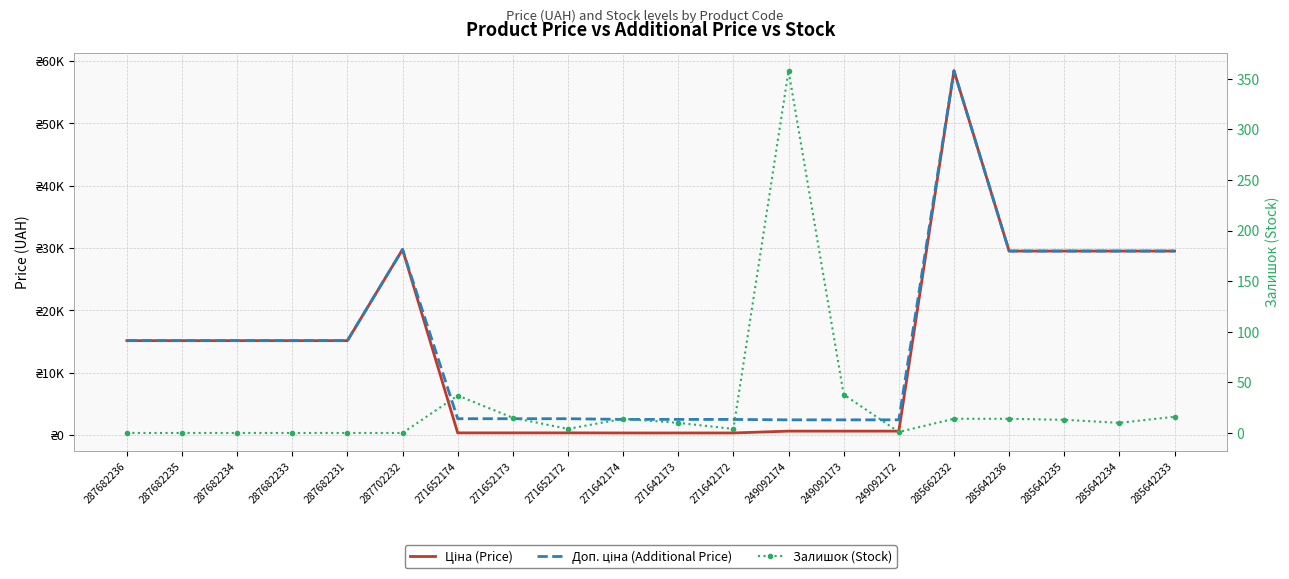

Reading right to left, list all the values displayed in this chart.

Ціна (Price): 285642233=29491.5	285642234=29491.5	285642235=29491.5	285642236=29491.5	285662232=58426.5	249092172=603.7	249092173=603.7	249092174=603.7	271642172=310.3	271642173=310.3	271642174=310.3	271652172=324.8	271652173=324.8	271652174=324.8	287702232=29747.2	287682231=15120.0	287682233=15120.0	287682234=15120.0	287682235=15120.0	287682236=15120.0
Доп. ціна (Additional Price): 285642233=29491.5	285642234=29491.5	285642235=29491.5	285642236=29491.5	285662232=58426.5	249092172=2414.8	249092173=2414.8	249092174=2414.8	271642172=2482.4	271642173=2482.4	271642174=2482.4	271652172=2598.3	271652173=2598.3	271652174=2598.3	287702232=29747.2	287682231=15120.0	287682233=15120.0	287682234=15120.0	287682235=15120.0	287682236=15120.0
Залишок (Stock): 285642233=16.0	285642234=10.0	285642235=13.0	285642236=14.0	285662232=14.0	249092172=1.0	249092173=38.0	249092174=358.0	271642172=4.0	271642173=10.0	271642174=14.0	271652172=4.0	271652173=15.0	271652174=37.0	287702232=0.0	287682231=0.0	287682233=0.0	287682234=0.0	287682235=0.0	287682236=0.0